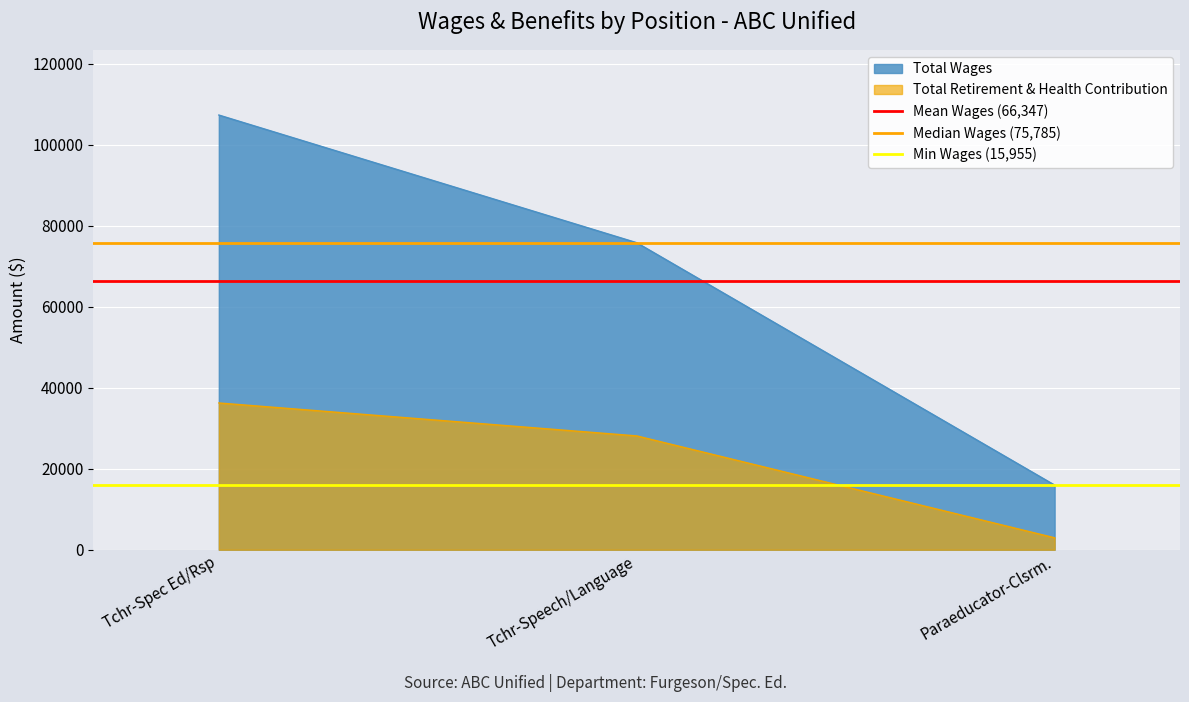

Which category has the highest value in the Median Wages (75,785) series?

Tchr-Spec Ed/Rsp